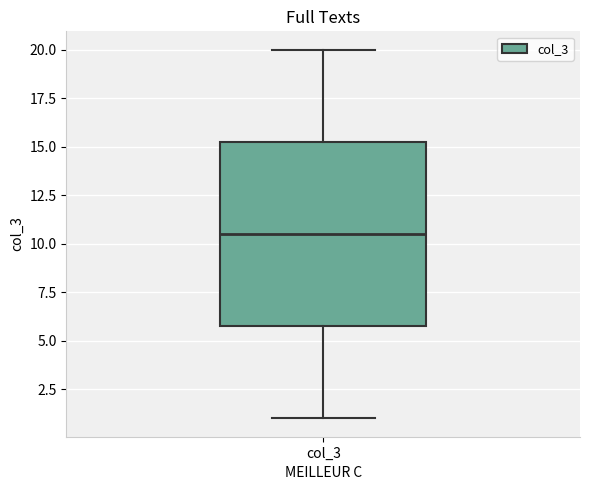

Transcribe this box plot: give where the median line is, the range the box spans, and where the two whiskers end, as read against the y-axis. The values are not printed on the chart, so give them approximately, as read against the axis.

median 10.5, box 6.0 to 15.5, whiskers 1.0 to 20.0